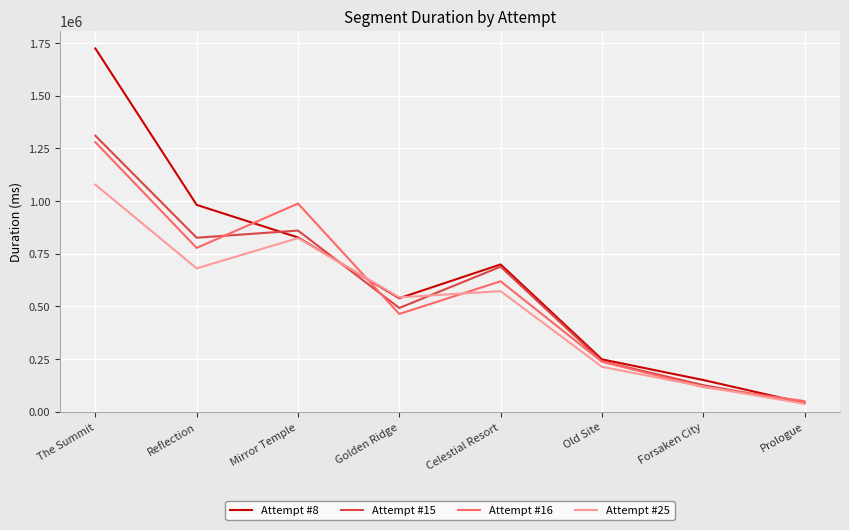

True or false: Attempt #16 and Attempt #25 intersect in this chart.

True